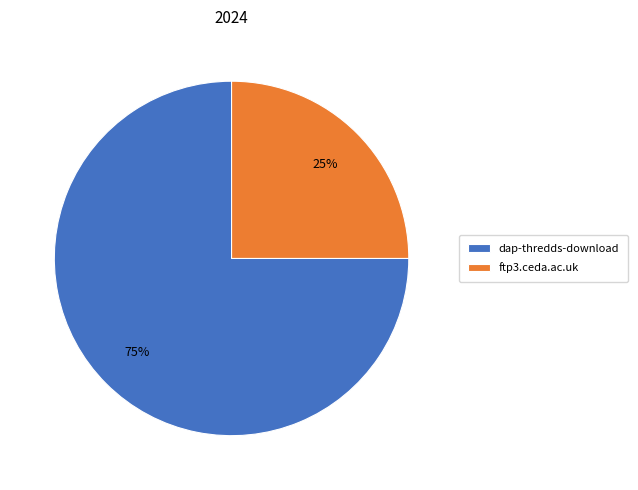

To the nearest percent, what portion does dap-thredds-download represent?

75%